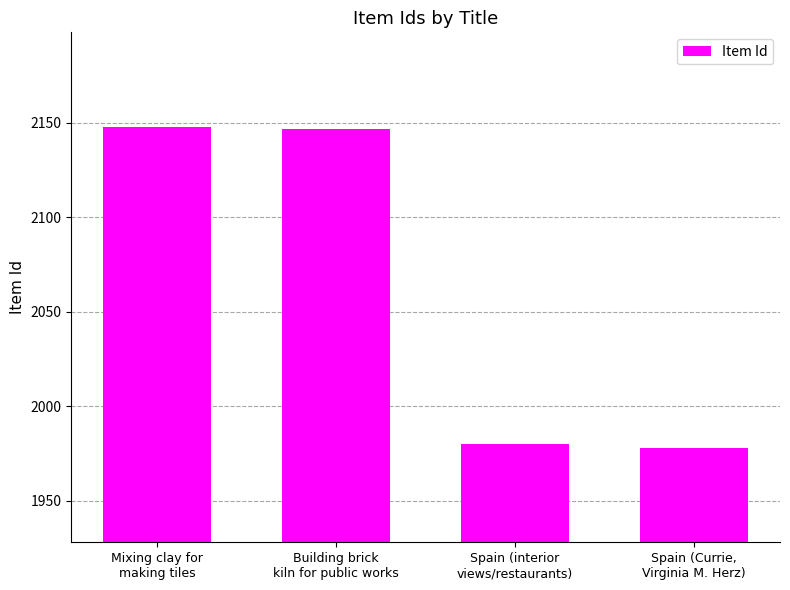

Does the chart contain stacked bars?

No